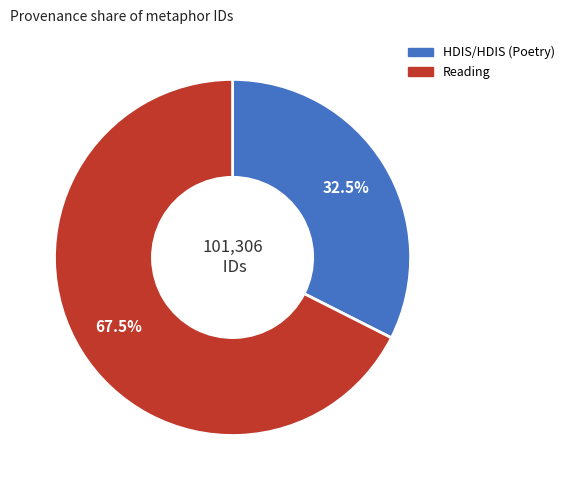

How many segments does this pie chart have?

2